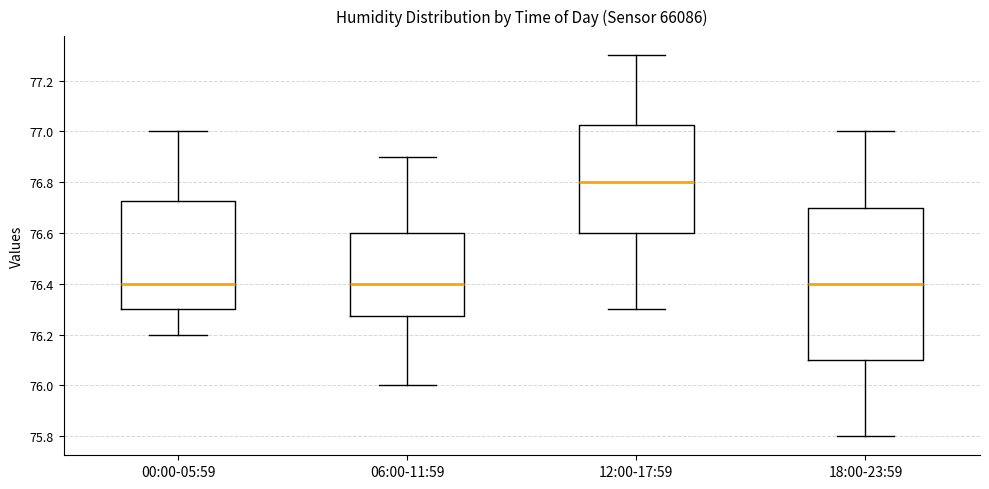

Reading left to right, transcribe this box plot: for each box, give where its median line is, the range the box spans, and where its two whiskers end, as read against the y-axis. The values are not printed on the chart, so give them approximately, as read against the axis.

00:00-05:59: median 76.40, box 76.30 to 76.72, whiskers 76.20 to 77.00
06:00-11:59: median 76.40, box 76.28 to 76.60, whiskers 76.00 to 76.90
12:00-17:59: median 76.80, box 76.60 to 77.02, whiskers 76.30 to 77.30
18:00-23:59: median 76.40, box 76.10 to 76.70, whiskers 75.80 to 77.00